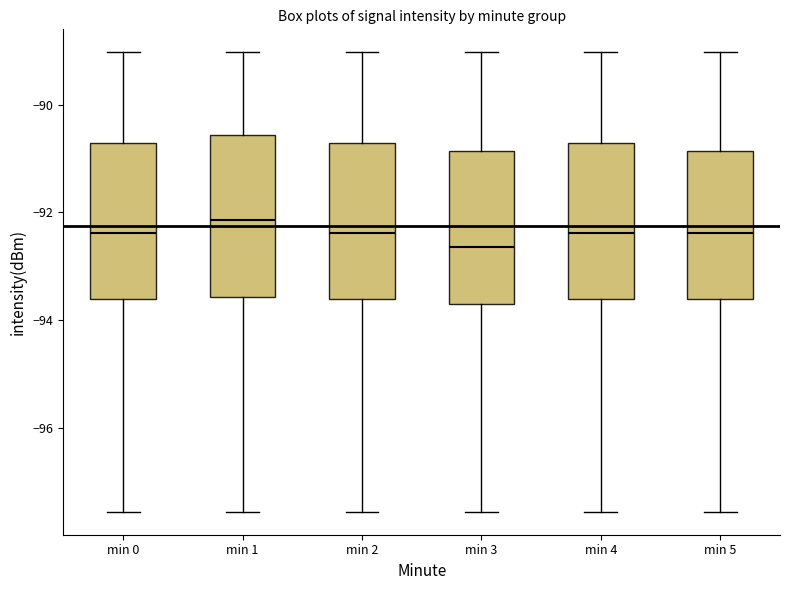

Reading left to right, read every box against the y-axis: the position of its median line, the range the box covers, and the ends of its whiskers. The values are not printed on the chart, so give them approximately, as read against the axis.

min 0: median -92.4, box -93.6 to -90.8, whiskers -97.6 to -89.0
min 1: median -92.2, box -93.6 to -90.6, whiskers -97.6 to -89.0
min 2: median -92.4, box -93.6 to -90.8, whiskers -97.6 to -89.0
min 3: median -92.6, box -93.6 to -90.8, whiskers -97.6 to -89.0
min 4: median -92.4, box -93.6 to -90.8, whiskers -97.6 to -89.0
min 5: median -92.4, box -93.6 to -90.8, whiskers -97.6 to -89.0